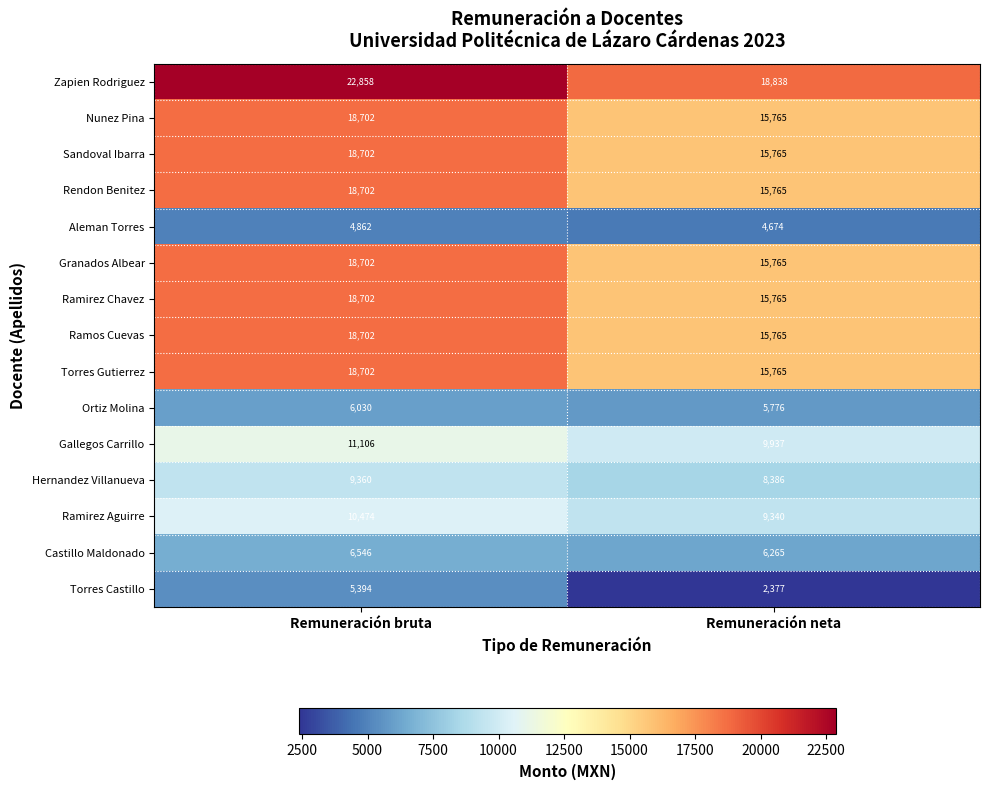

What is the total value across all series at Remuneración bruta?

207544